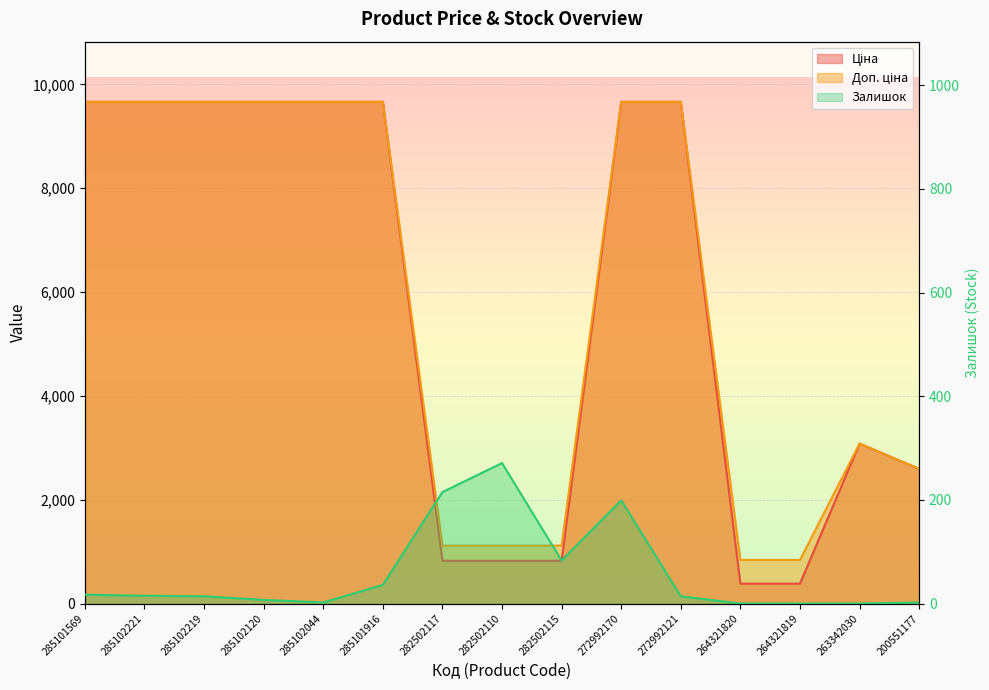

Reading left to right, extract all data points from this chart.

Ціна: 285101569=9664.7	285102221=9664.7	285102219=9664.7	285102120=9664.7	285102044=9664.7	285101916=9664.7	282502117=823.9	282502110=823.9	282502115=823.9	272992170=9664.7	272992121=9664.7	264321820=382.9	264321819=382.9	263342030=3080.7	200551177=2594.6
Доп. ціна: 285101569=9664.7	285102221=9664.7	285102219=9664.7	285102120=9664.7	285102044=9664.7	285101916=9664.7	282502117=1116.5	282502110=1116.5	282502115=1116.5	272992170=9664.7	272992121=9664.7	264321820=840.0	264321819=840.0	263342030=3081.0	200551177=2595.0
Залишок: 285101569=17.0	285102221=15.0	285102219=14.0	285102120=7.0	285102044=2.0	285101916=36.0	282502117=215.0	282502110=271.0	282502115=83.0	272992170=199.0	272992121=14.0	264321820=0.0	264321819=0.0	263342030=0.0	200551177=2.0